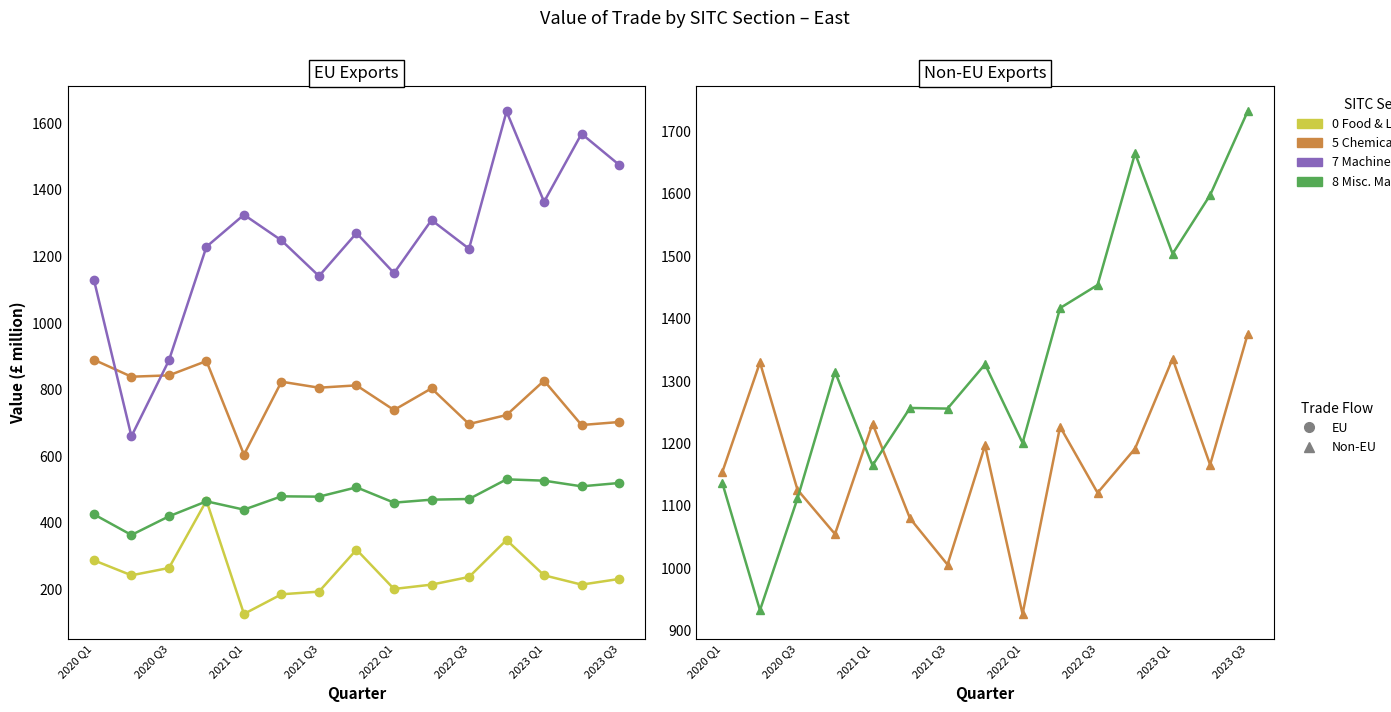

True or false: 0 Food and Live Animals (EU) has more than 2 interior local peaks.

True